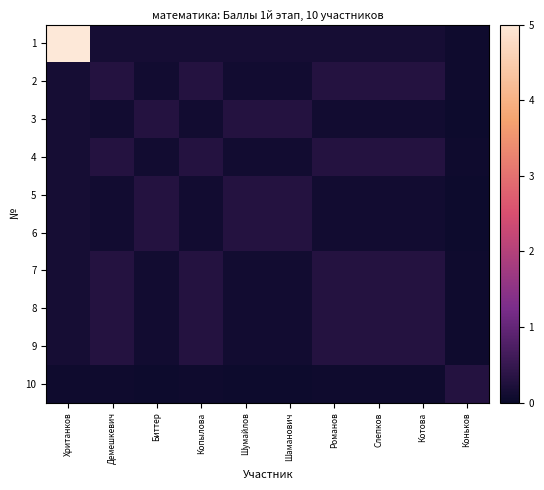

Between Копылова and Хританков, which is larger?

Хританков